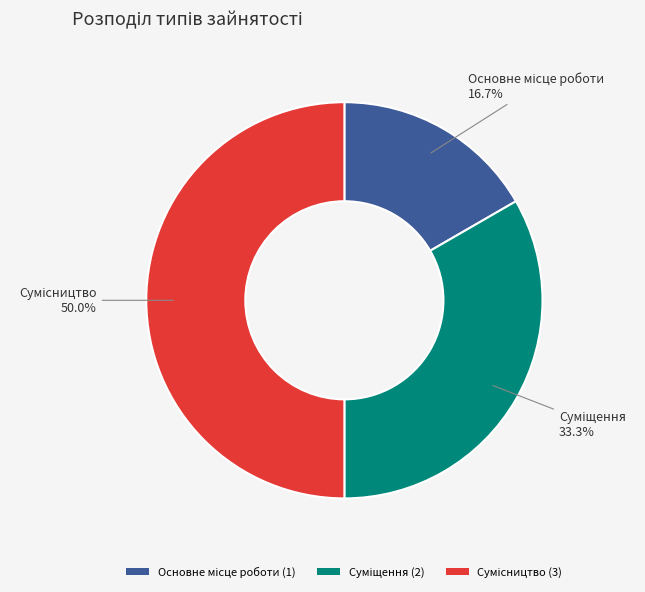

Which slice is the largest?

Сумісництво